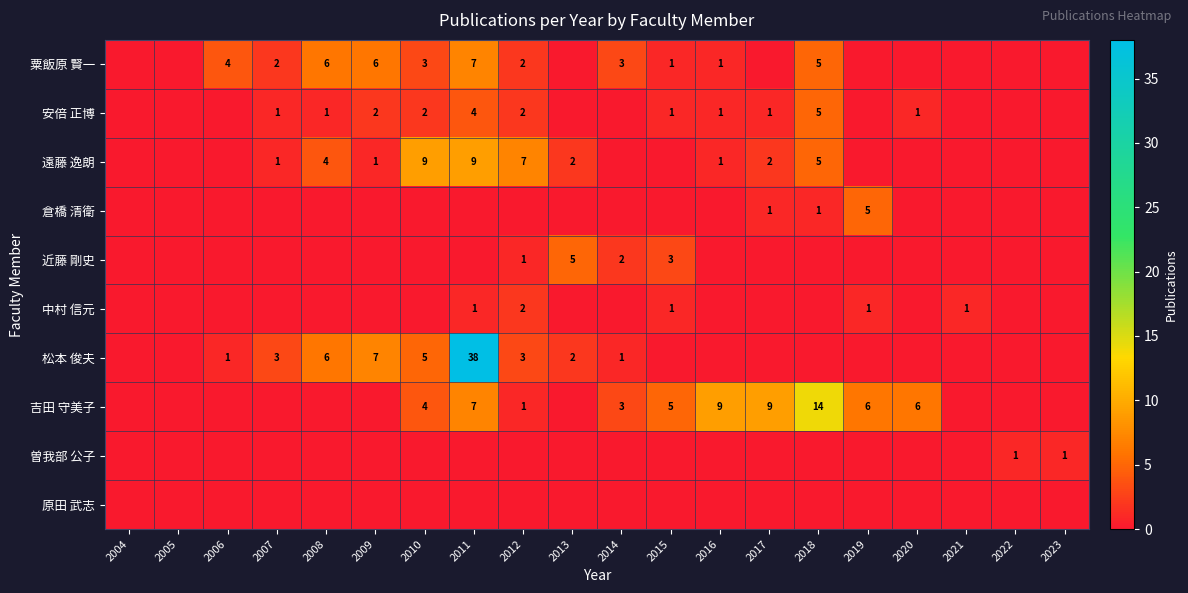

The 粟飯原 賢一 series shows 3 at 2014. True or false?

True